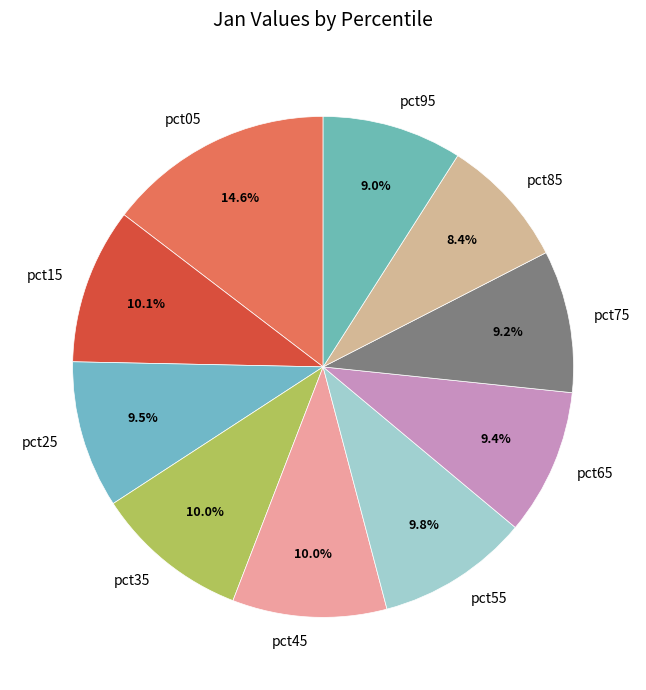

The pct35 slice represents 16% of the pie. True or false?

False